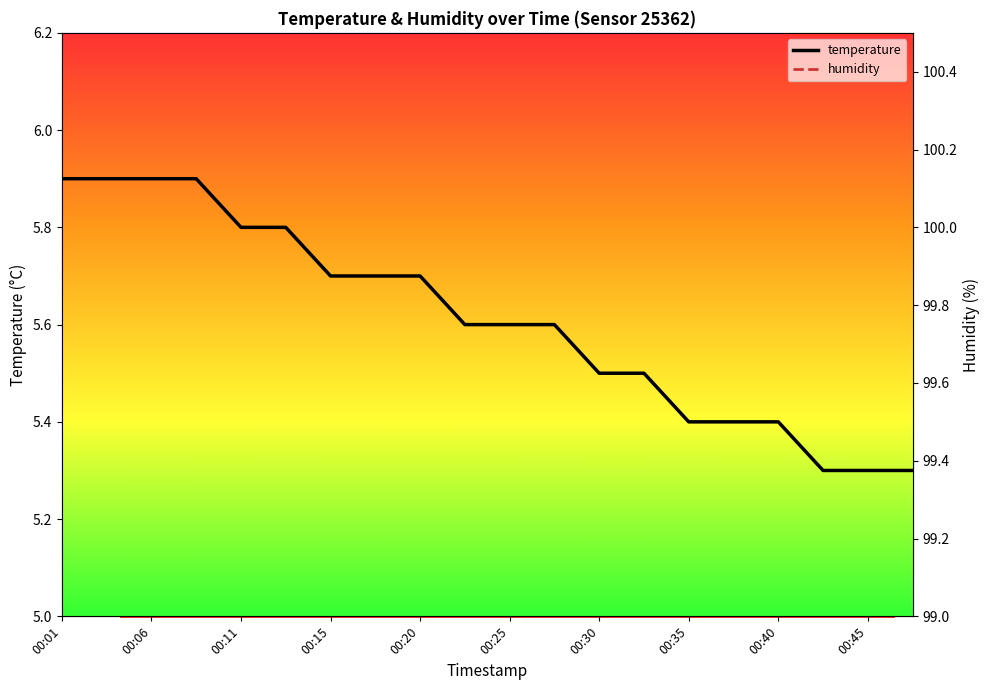

Which has a higher value, 00:06 or 00:18?

00:06